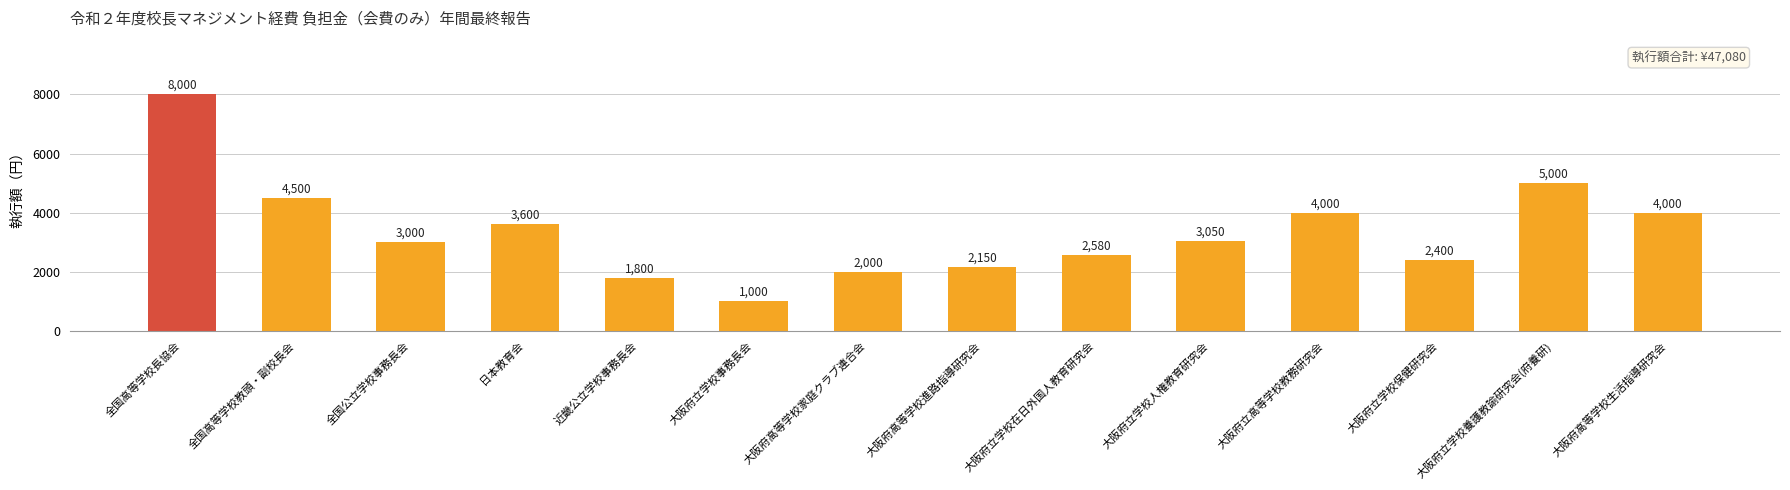

What is the change in value from 近畿公立学校事務長会 to 大阪府立学校在日外国人教育研究会?

+780